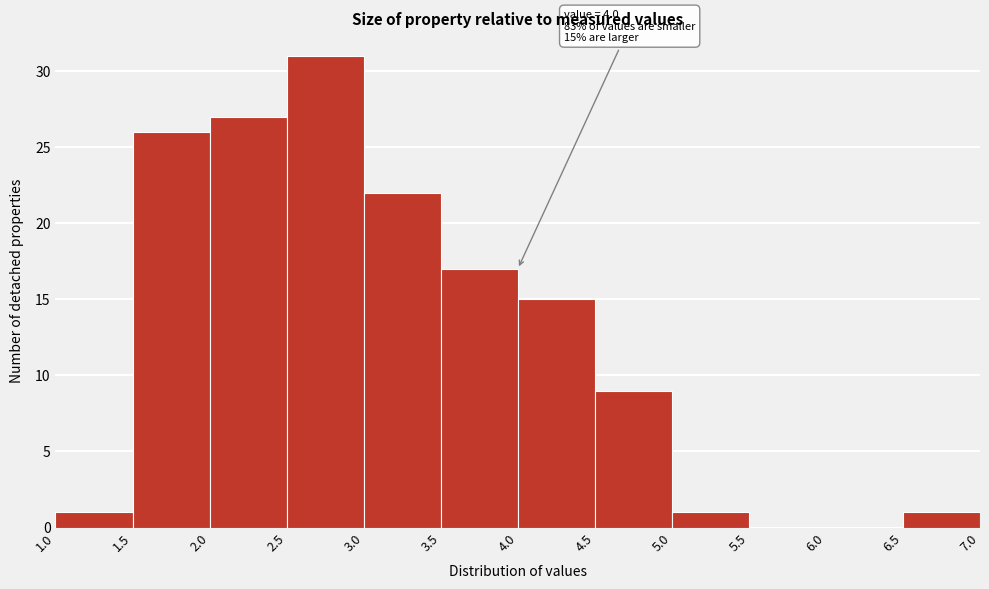

Which range on the x-axis has the tallest bar?

2.5 to 3.0